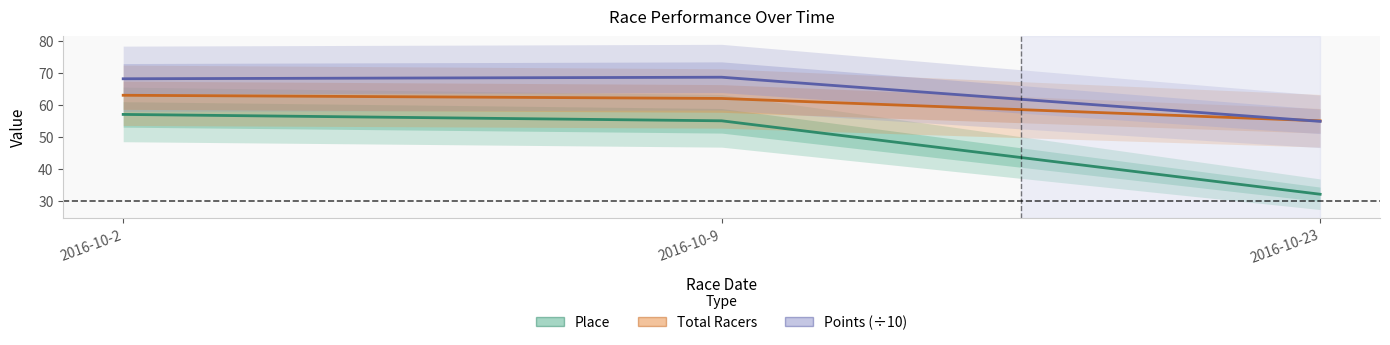

Is the value of Total Racers at 2016-10-2 greater than the value of Place at 2016-10-23?

Yes